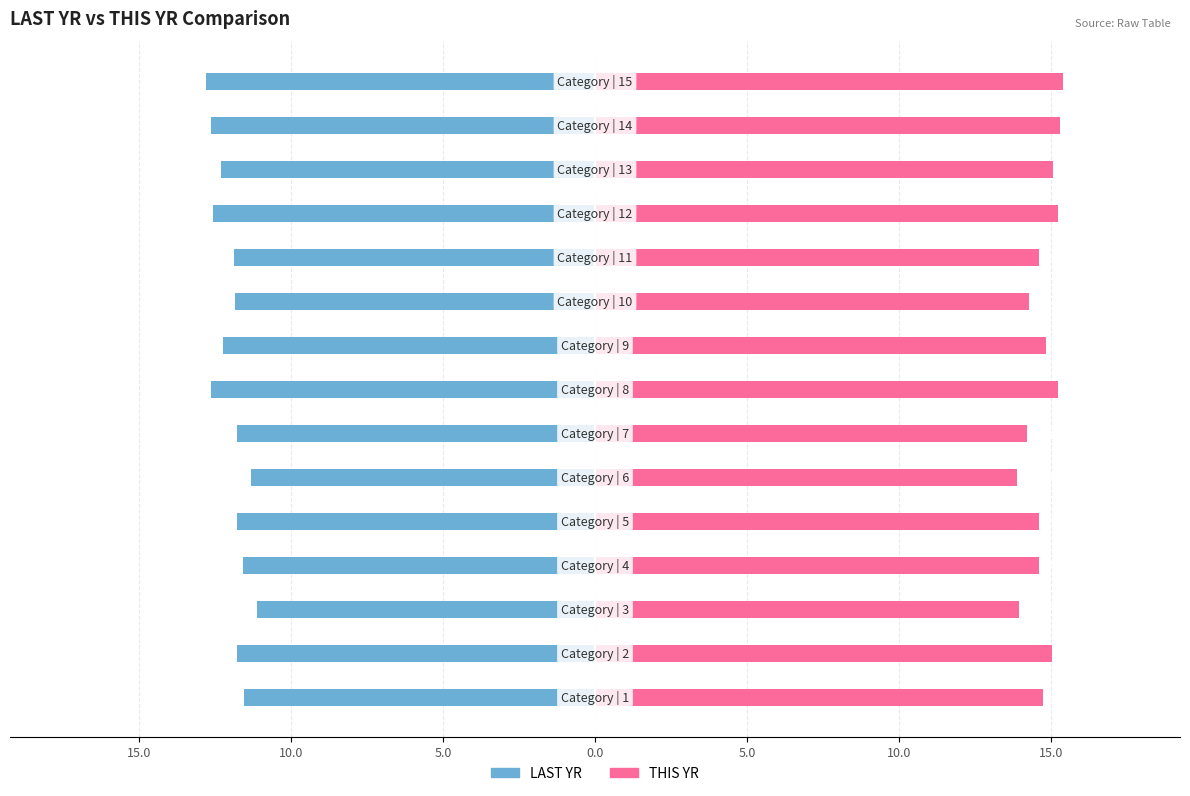

How many bars are there in each group?

2